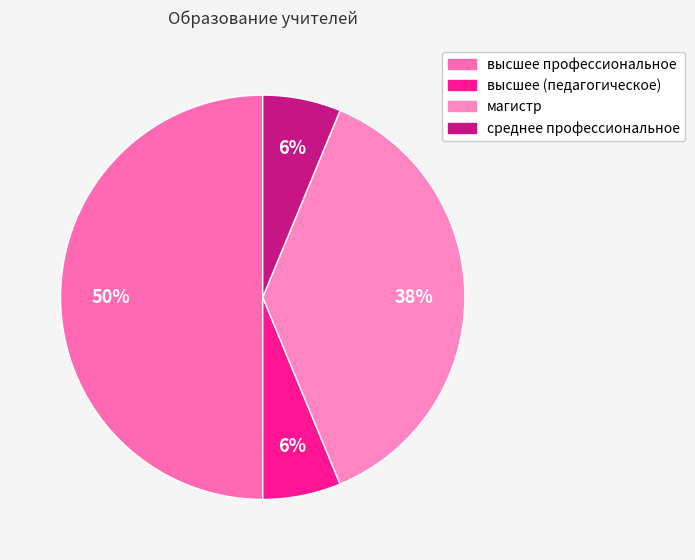

How many segments does this pie chart have?

4